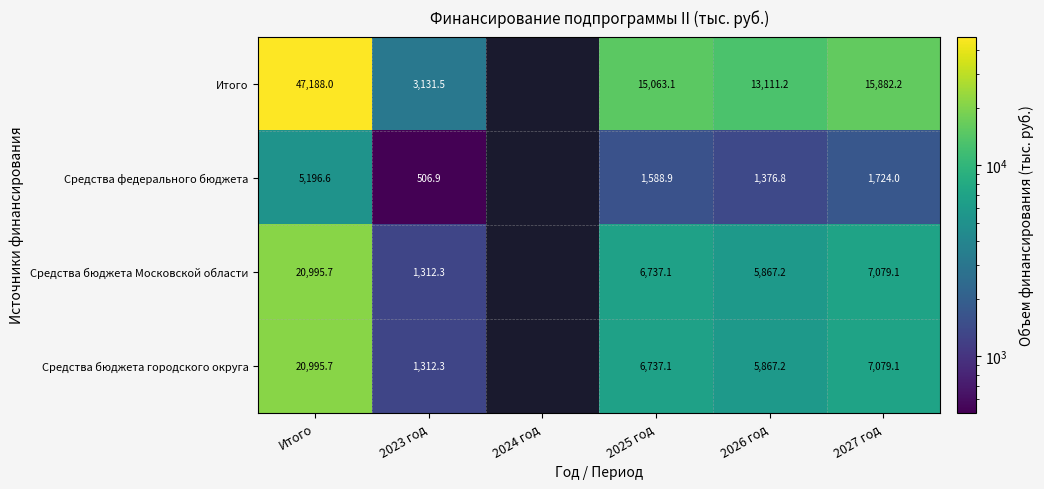

What is the difference between the highest and lowest values at 2025 год?

13474.2